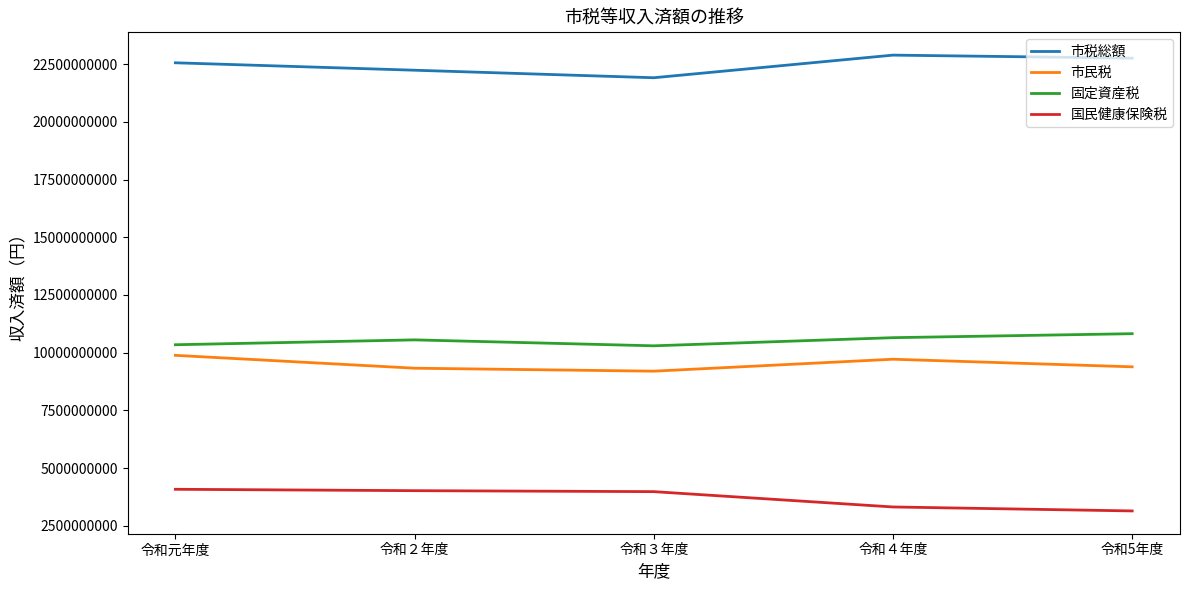

True or false: 市税総額 and 固定資産税 intersect in this chart.

False